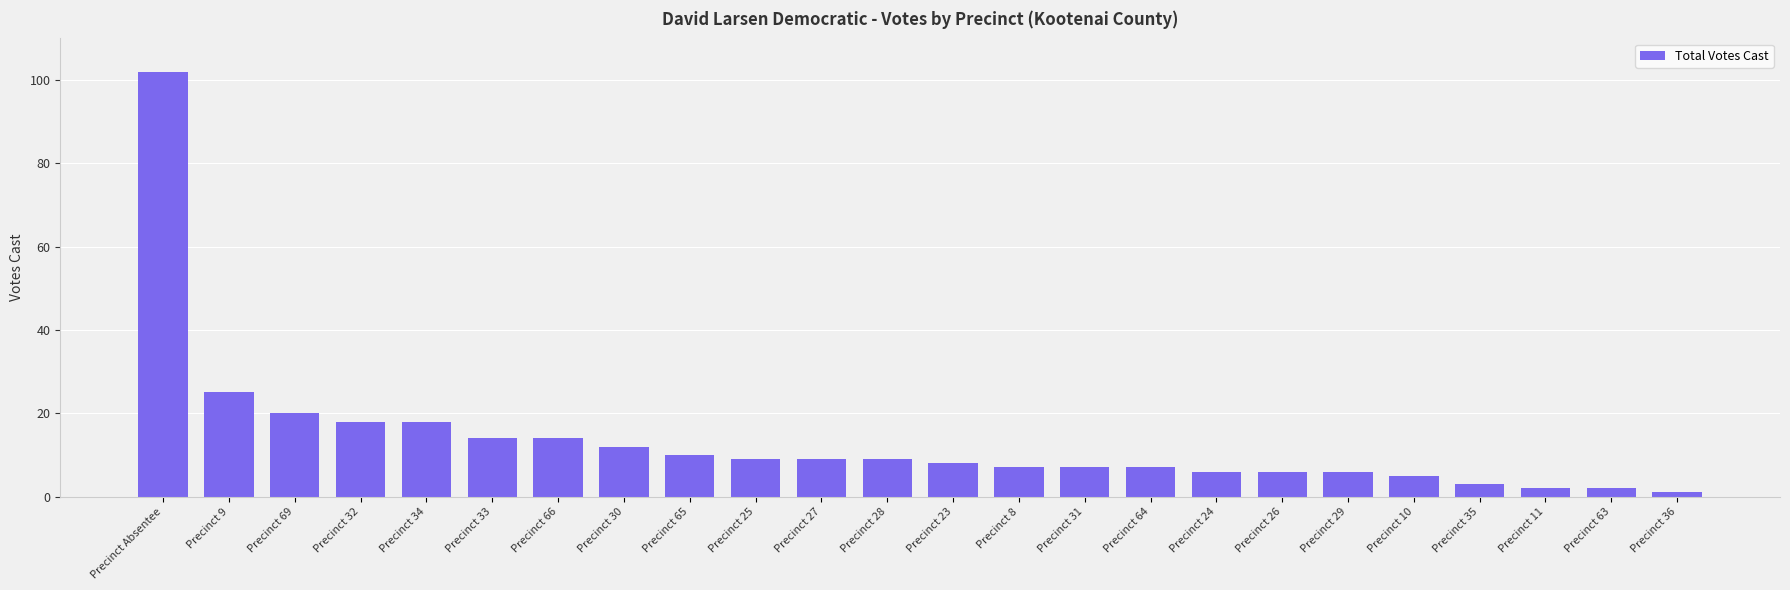

Which has a higher value, Precinct 26 or Precinct 30?

Precinct 30